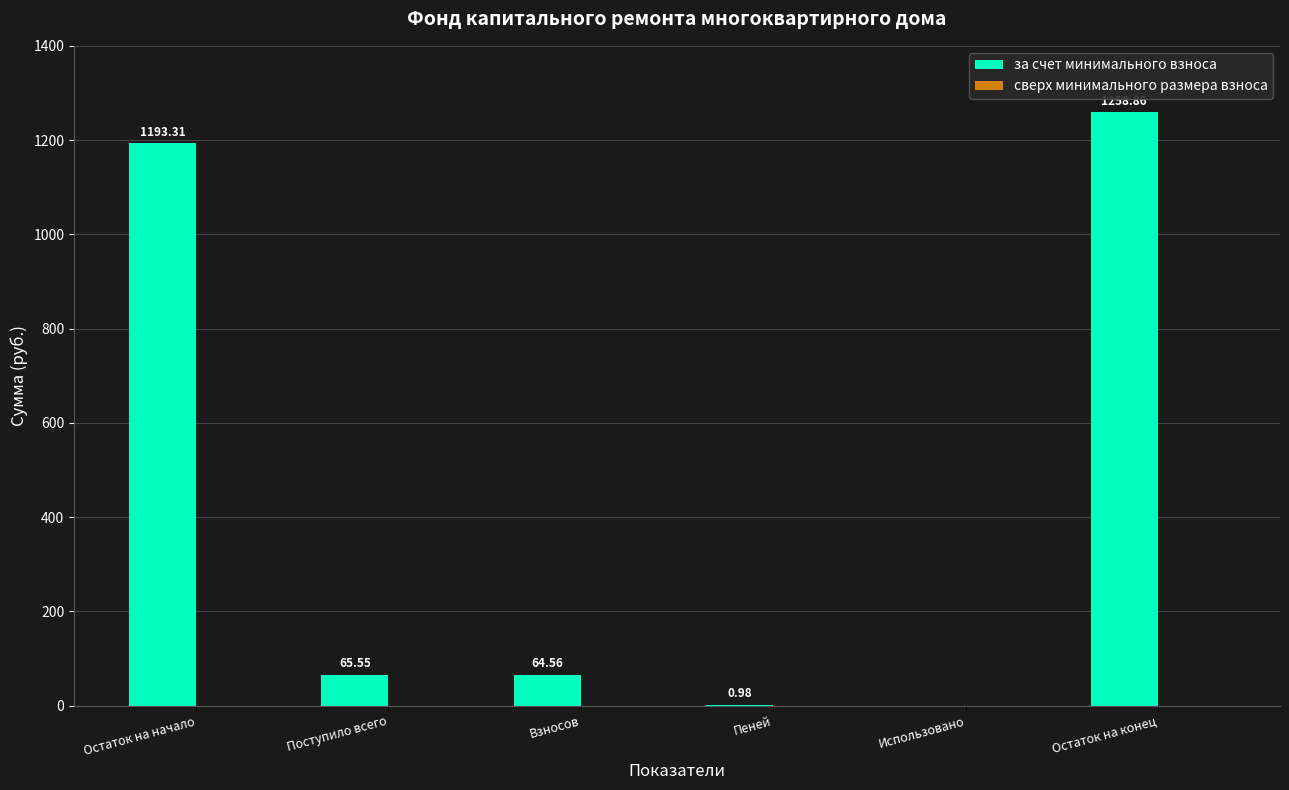

What is the sum of the values at Остаток на конец and Пеней?

1259.8